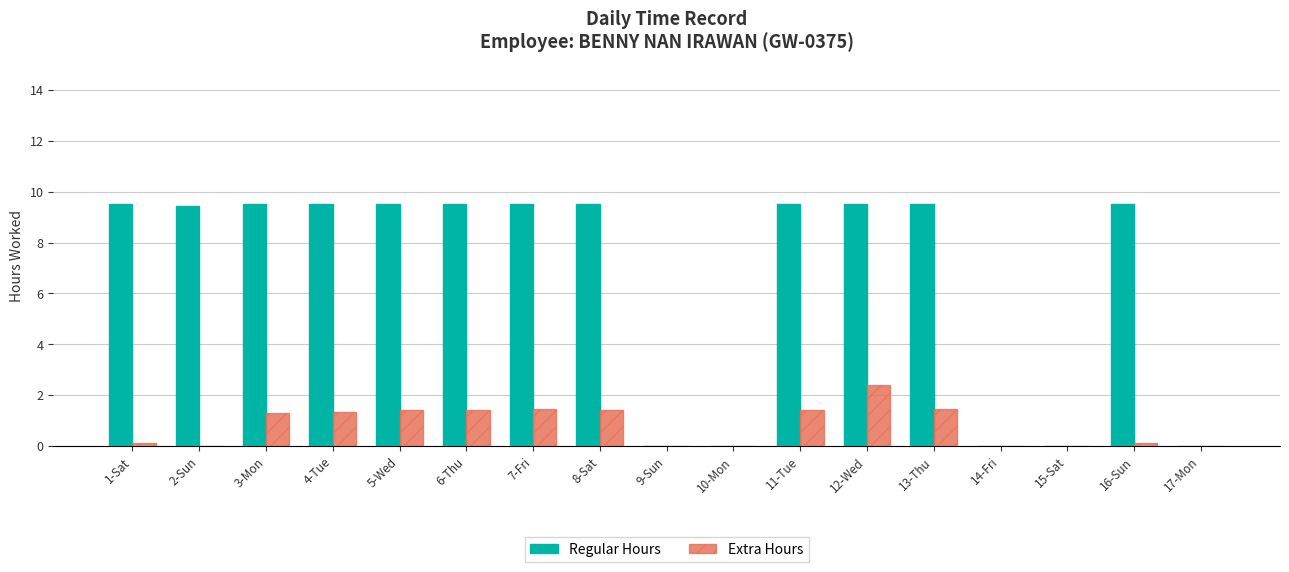

At which label does Regular Hours first exceed 9?

1-Sat